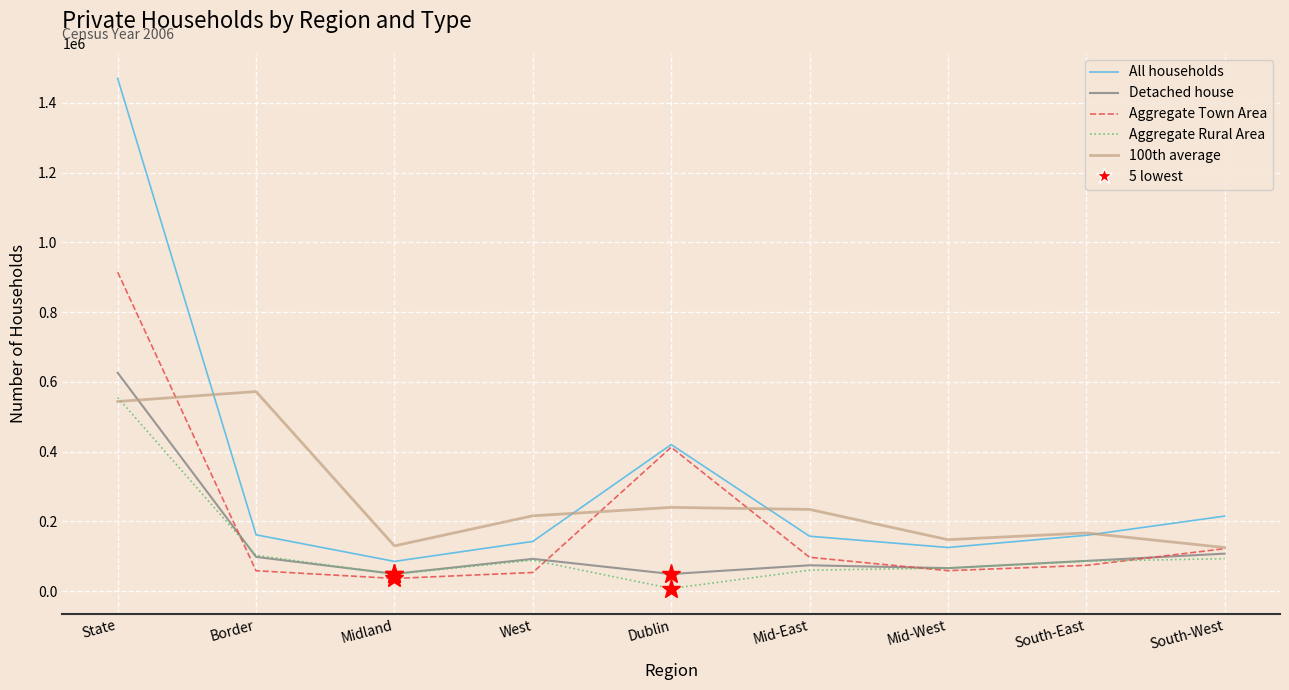

What is the spread (max minus min) of values at Mid-West?

88833.0